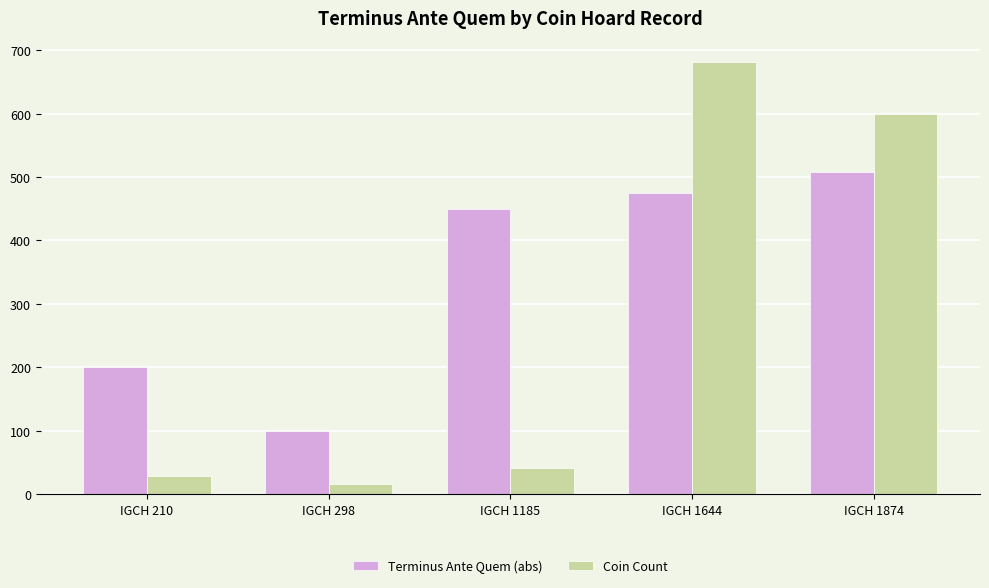

What is the approximate value of Coin Count at IGCH 210, to the nearest 10?

30